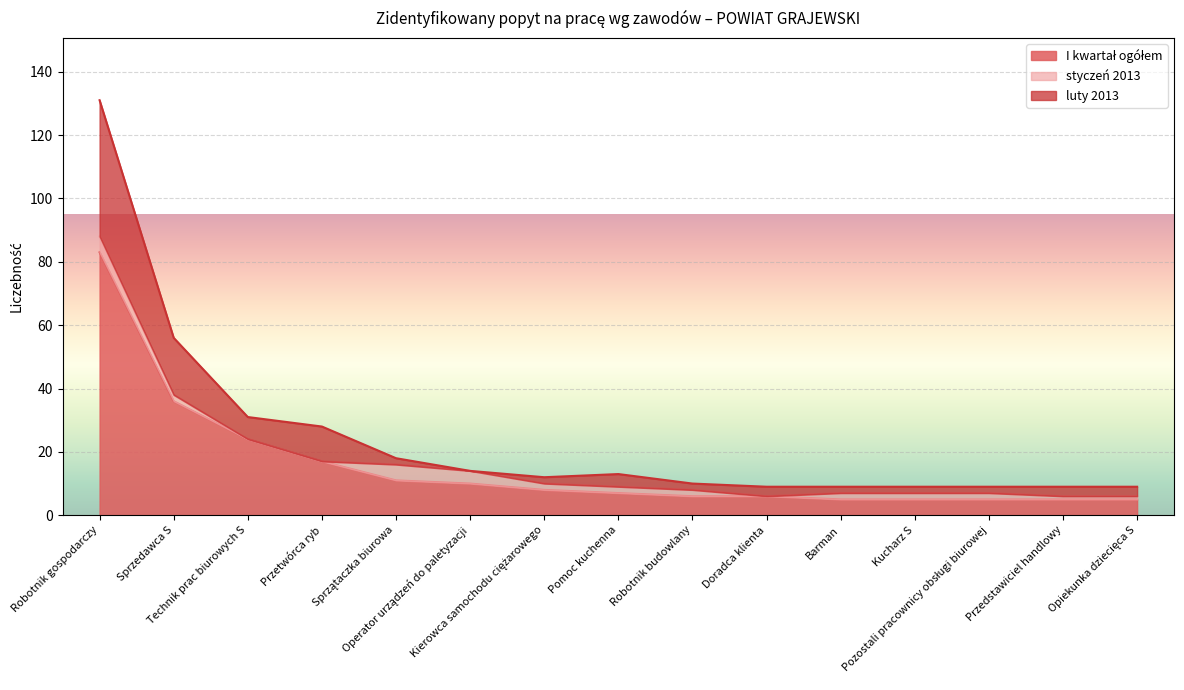

Is it true that I kwartał ogółem equals 3 at Przedstawiciel handlowy?

False